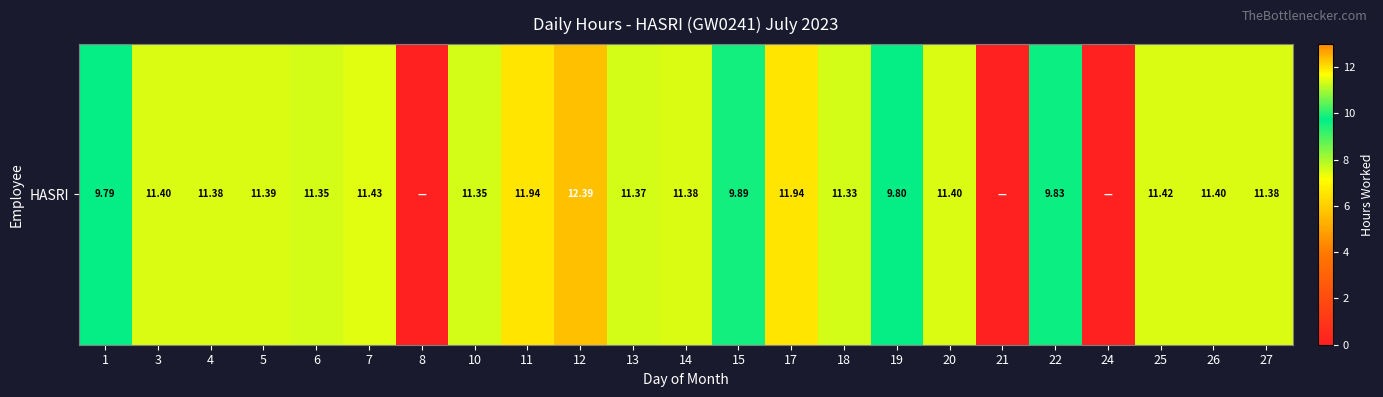

Count the number of values greater than 11.

16